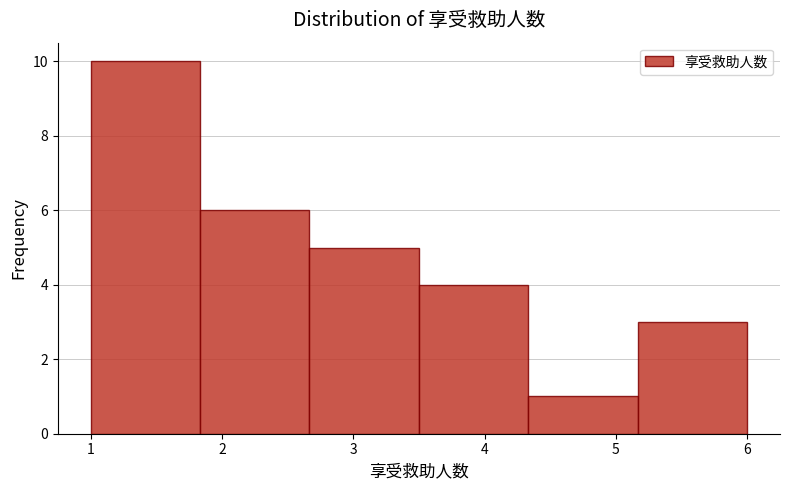

What is the height of the bar covering 1.8 to 2.7 on the x-axis? Neither the bar edges nor the heights are printed on the chart, so give them approximately, as read against the axes.

6